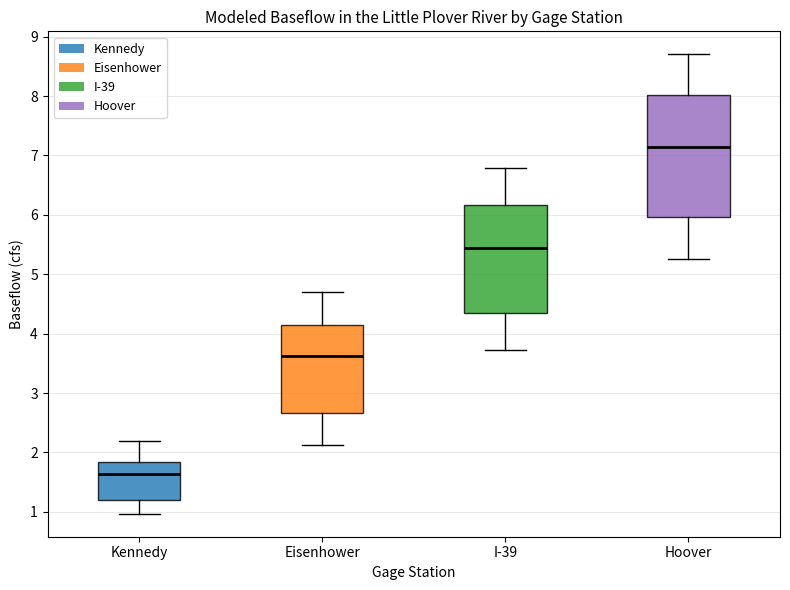

Which box has the lowest median line?

Kennedy